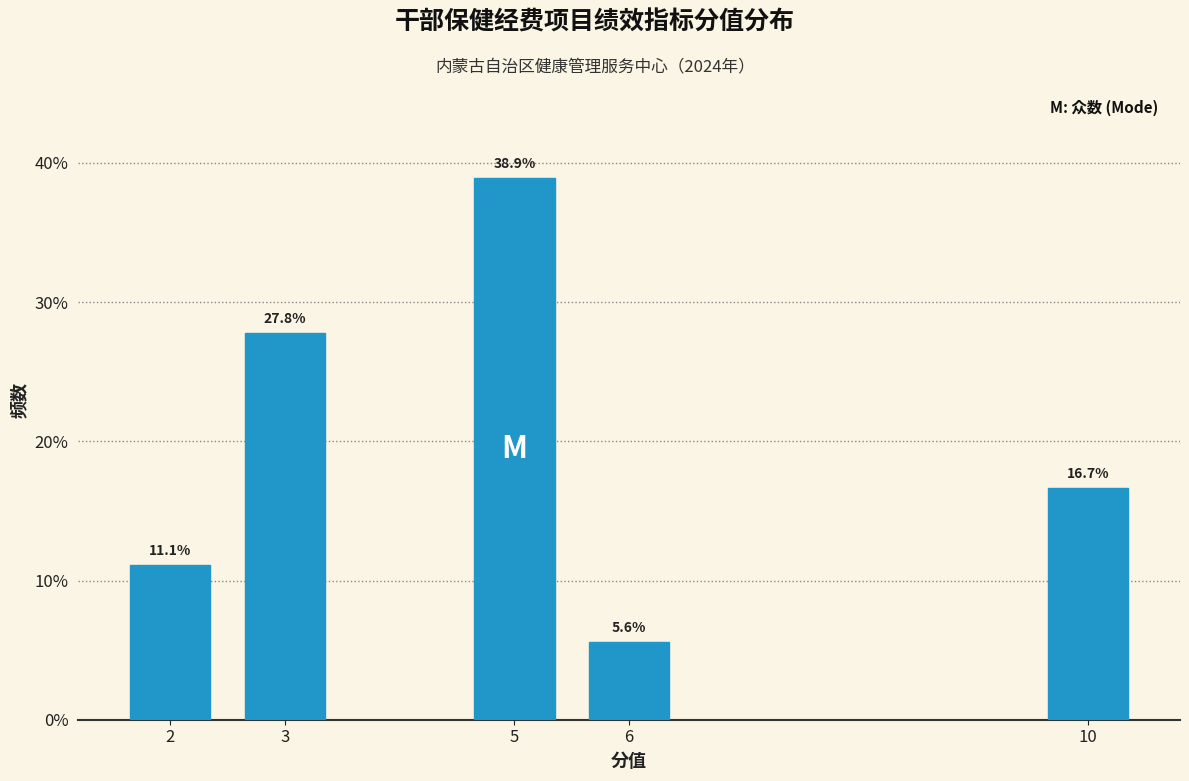

Reading left to right, extract all data points from this chart.

2=11.1	3=27.8	5=38.9	6=5.6	10=16.7